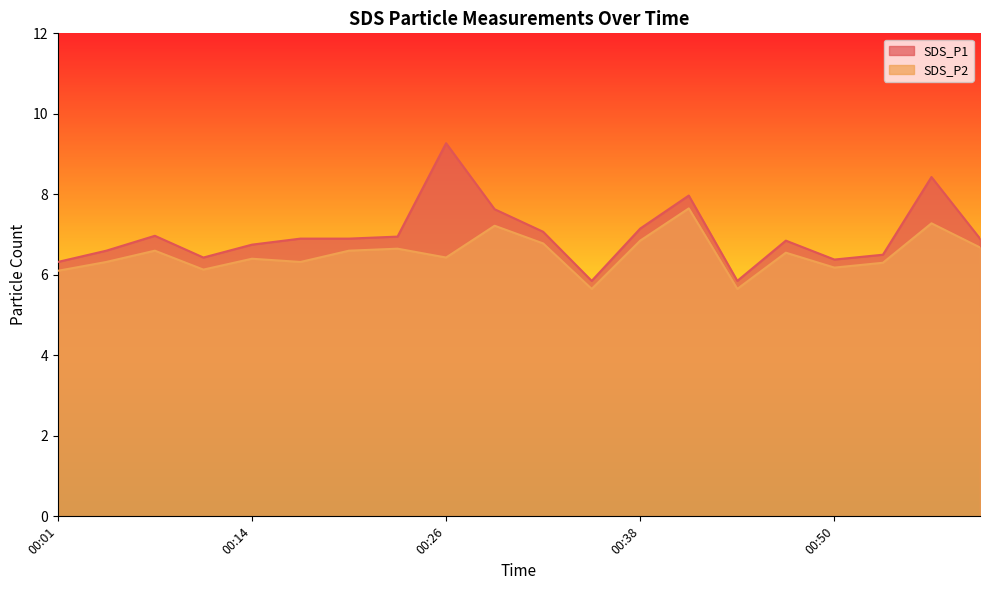

What is the difference between the maximum and second lowest values in the SDS_P1 series?

3.4